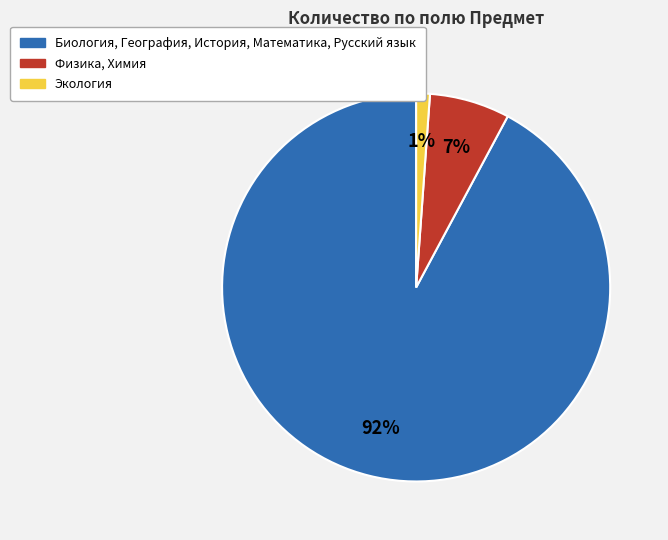

How many segments does this pie chart have?

3